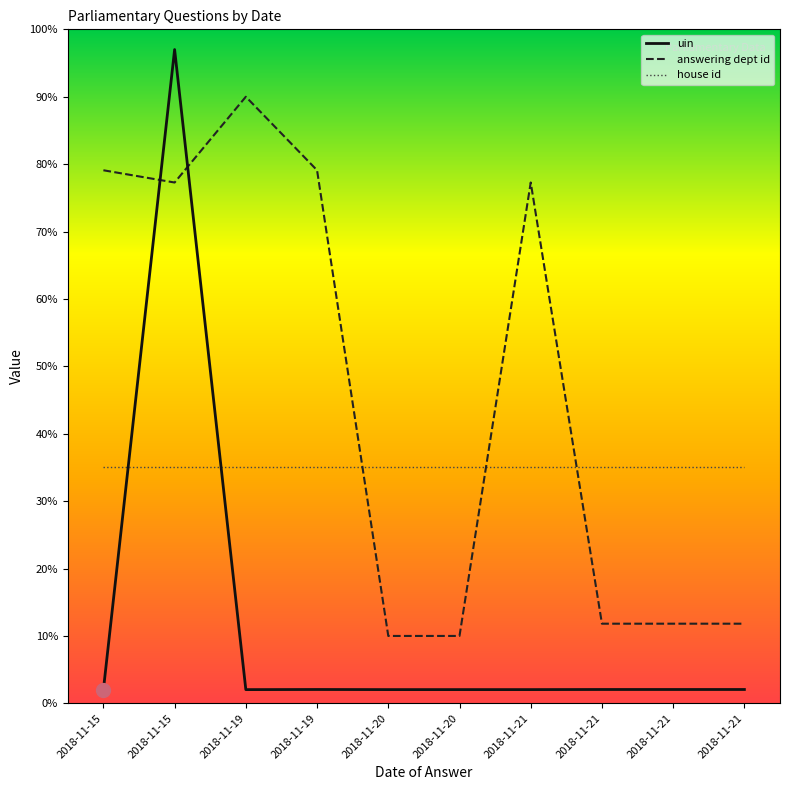

Where is uin nearest to the value 49?

2018-11-19